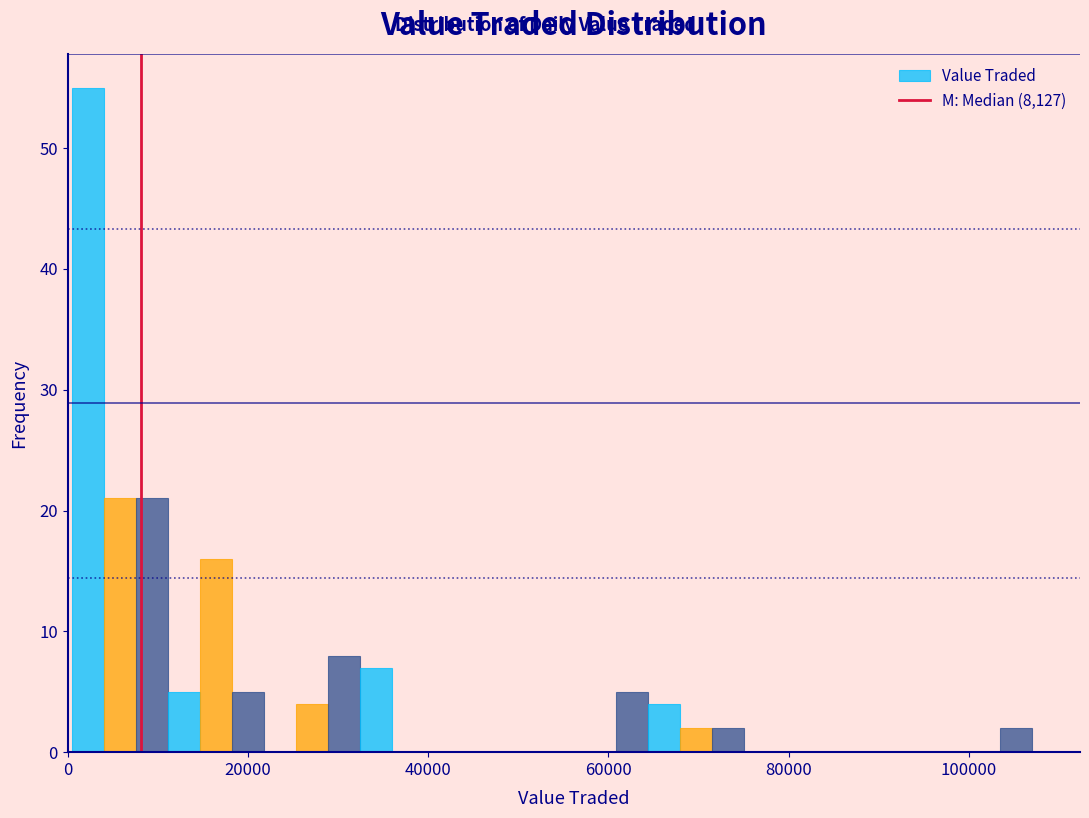

Read against the x-axis, roughly where is the centre of the tallest bar?

2000